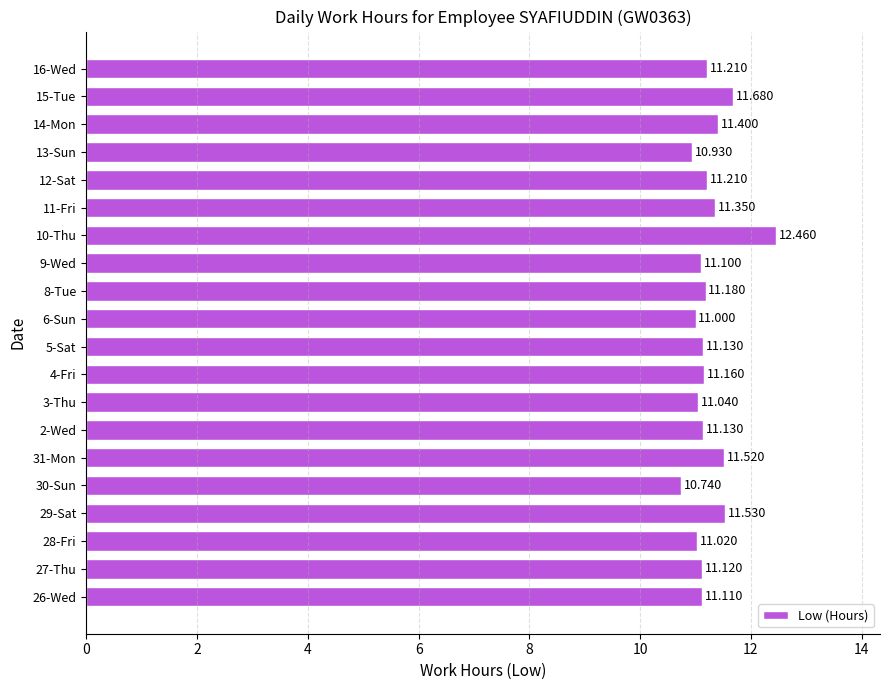

Which category has the lowest value across all series?

30-Sun